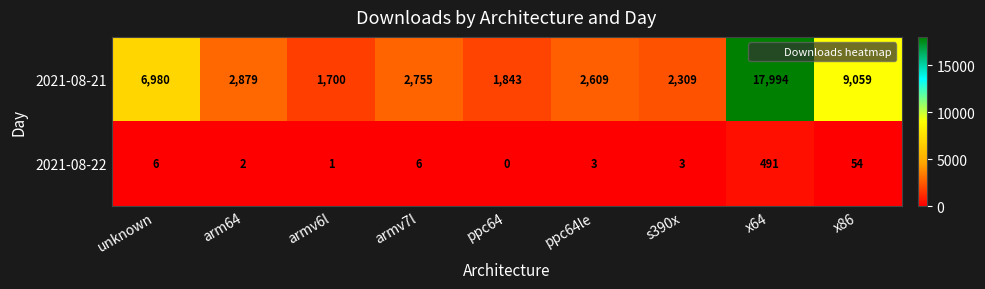

List the series in order of their overall mean, highest first.

2021-08-21, 2021-08-22